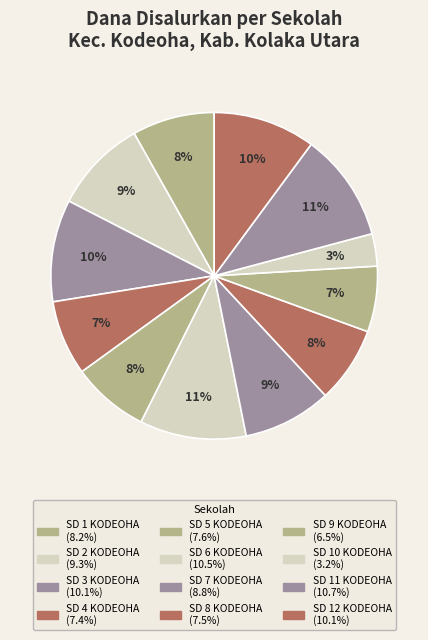

To the nearest percent, what is the difference between the largest and smallest slice percentages?

8%